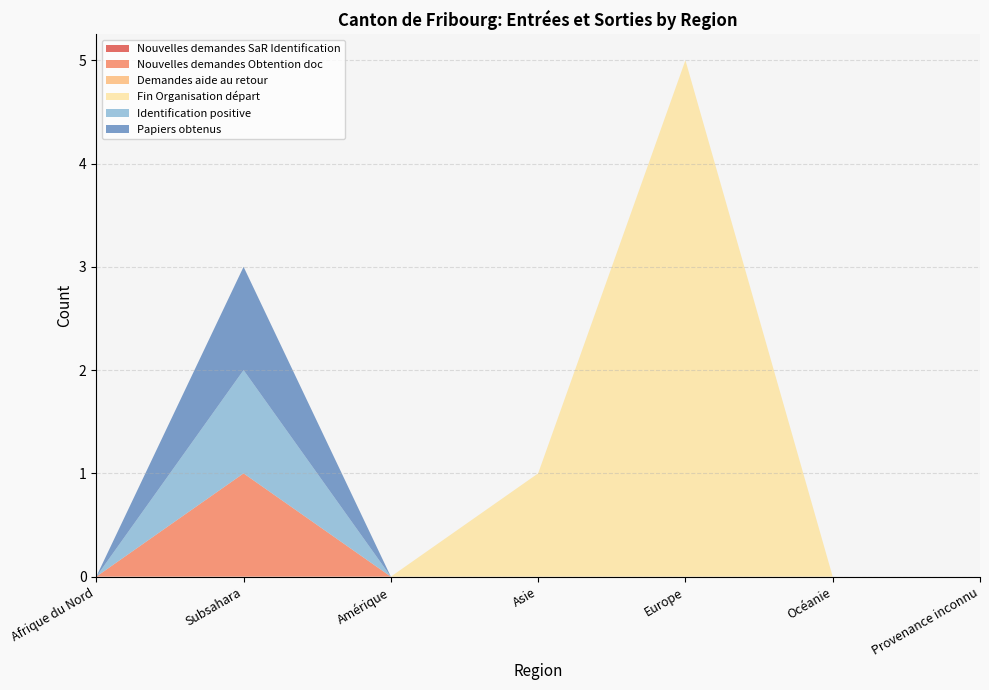

Reading left to right, extract all data points from this chart.

Nouvelles demandes SaR Identification: Afrique du Nord=0	Subsahara=0	Amérique=0	Asie=0	Europe=0	Océanie=0	Provenance inconnu=0
Nouvelles demandes Obtention doc: Afrique du Nord=0	Subsahara=1	Amérique=0	Asie=0	Europe=0	Océanie=0	Provenance inconnu=0
Demandes aide au retour: Afrique du Nord=0	Subsahara=0	Amérique=0	Asie=0	Europe=0	Océanie=0	Provenance inconnu=0
Fin Organisation départ: Afrique du Nord=0	Subsahara=0	Amérique=0	Asie=1	Europe=5	Océanie=0	Provenance inconnu=0
Identification positive: Afrique du Nord=0	Subsahara=1	Amérique=0	Asie=0	Europe=0	Océanie=0	Provenance inconnu=0
Papiers obtenus: Afrique du Nord=0	Subsahara=1	Amérique=0	Asie=0	Europe=0	Océanie=0	Provenance inconnu=0